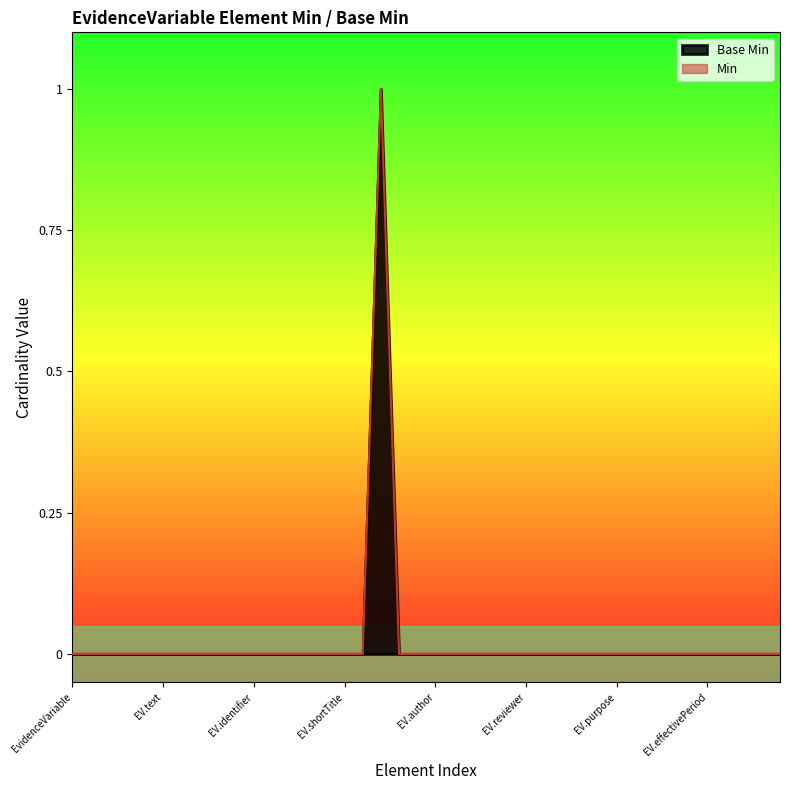

At which category does the chart reach its minimum across all series?

EvidenceVariable